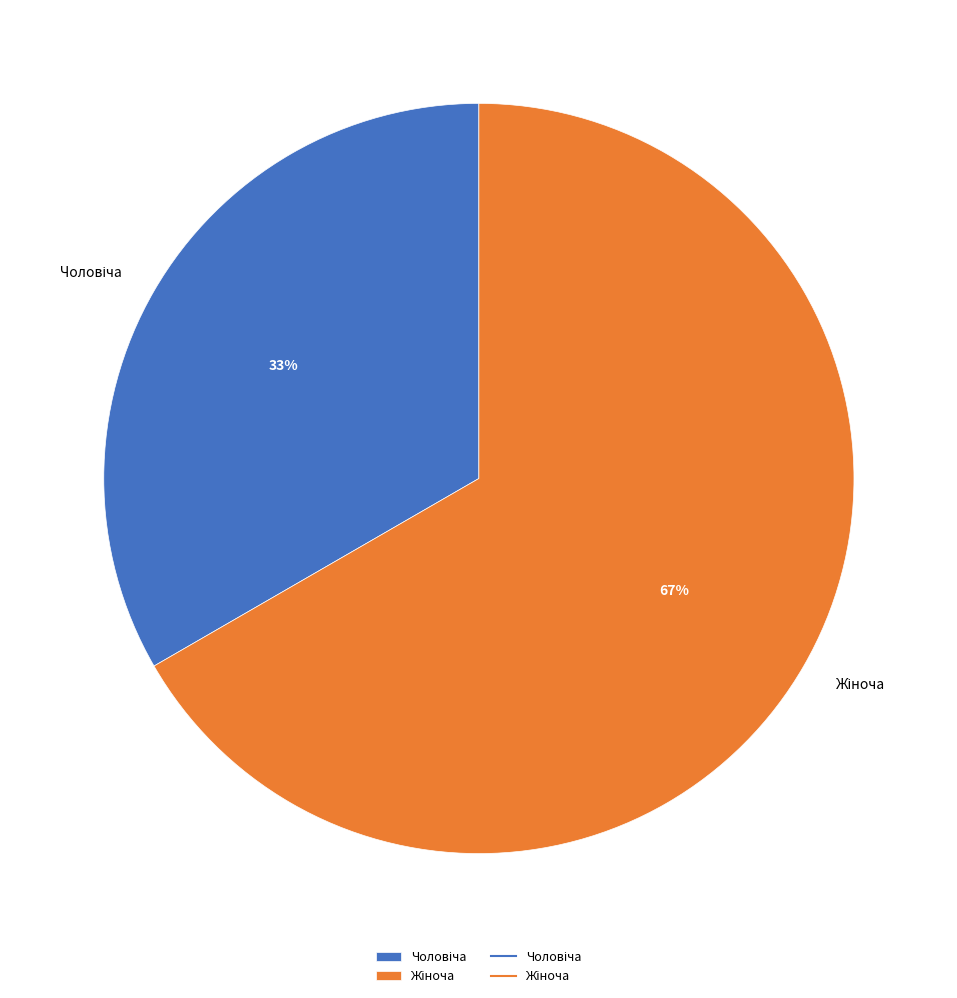

To the nearest percent, what is the average slice percentage?

50%